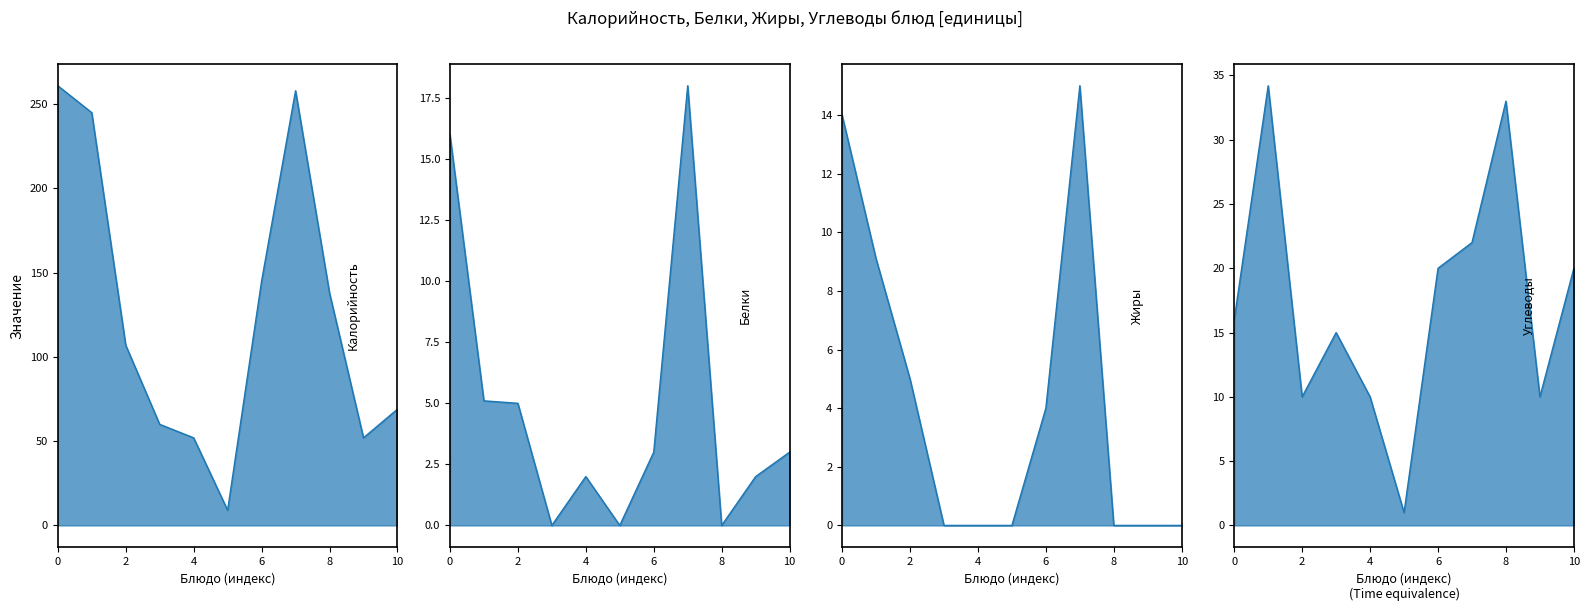

What position from the right is 2?

9